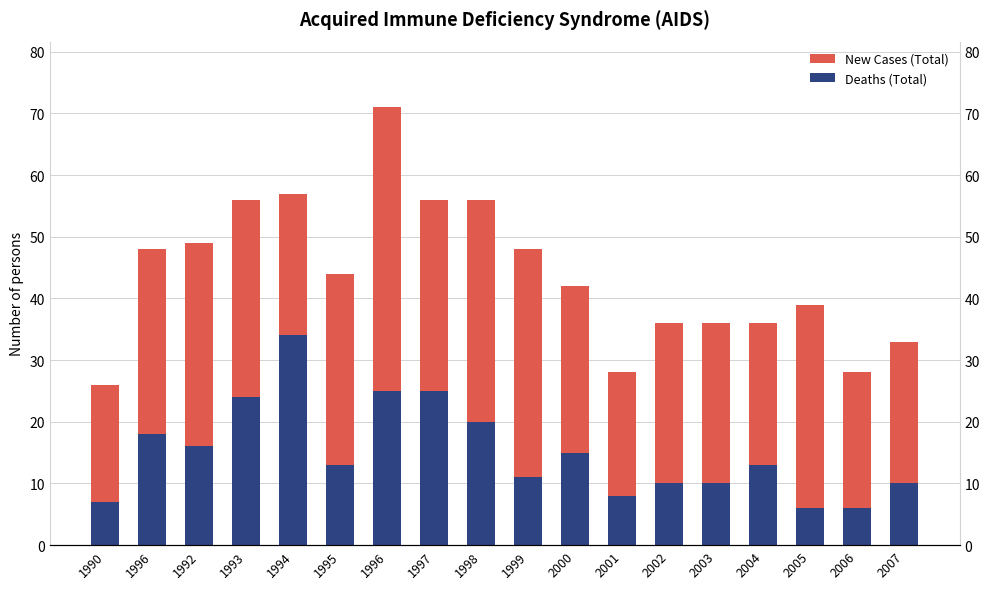

Reading left to right, list all the values displayed in this chart.

Deaths (Total): 1990=7	1996=18	1992=16	1993=24	1994=34	1995=13	1996=25	1997=25	1998=20	1999=11	2000=15	2001=8	2002=10	2003=10	2004=13	2005=6	2006=6	2007=10
New Cases (Total): 1990=19	1996=30	1992=33	1993=32	1994=23	1995=31	1996=46	1997=31	1998=36	1999=37	2000=27	2001=20	2002=26	2003=26	2004=23	2005=33	2006=22	2007=23